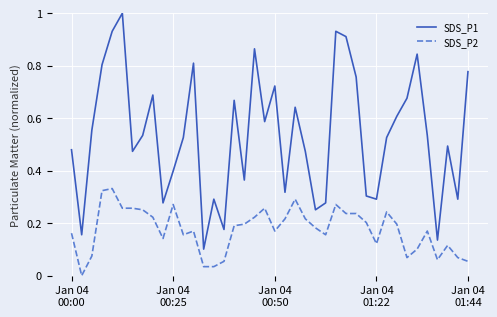

How many lines are shown in the chart?

2